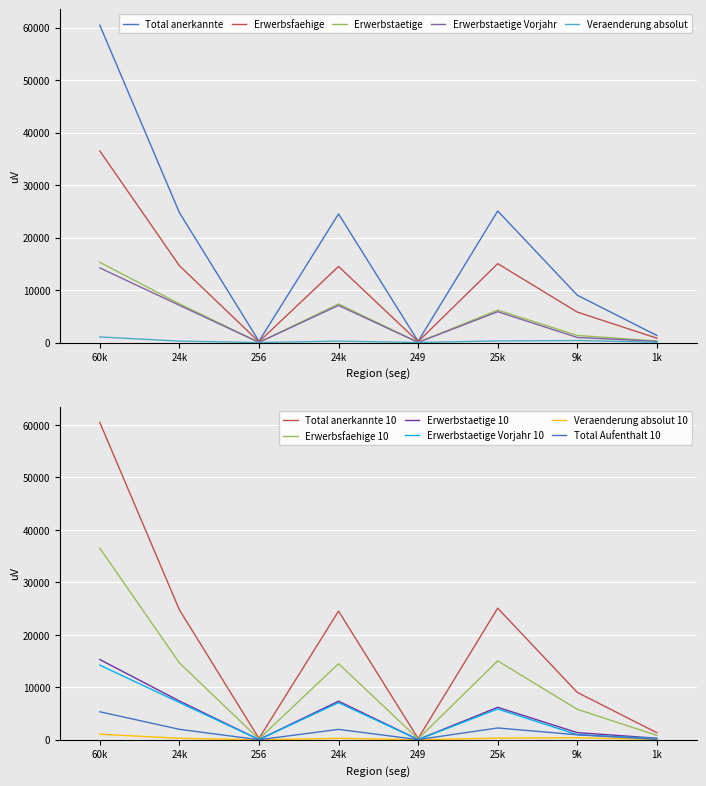

In Total Aufenthalt, how many points are higher than both neighbors (excluding endpoints)?

2